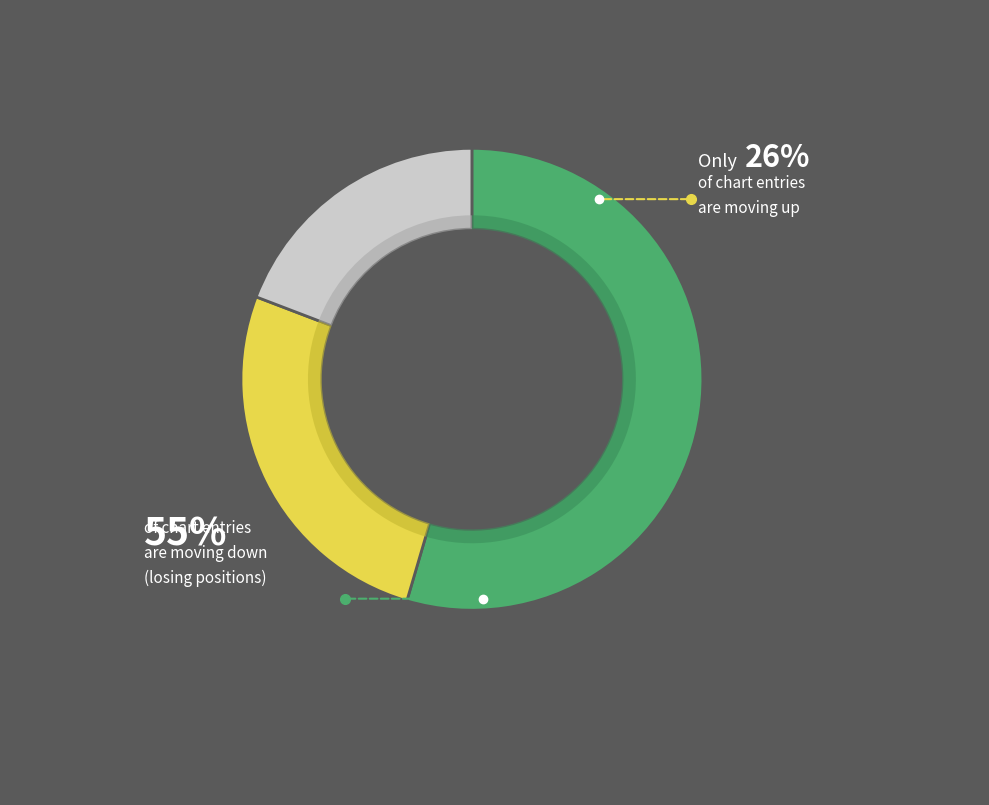

Does up represent more than half of the total?

No